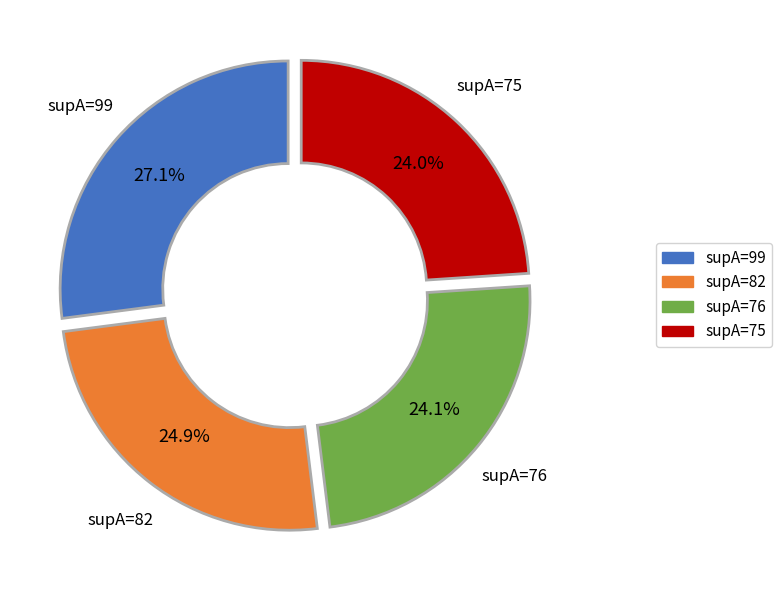

What percentage is the supA=82 slice, to the nearest percent?

25%